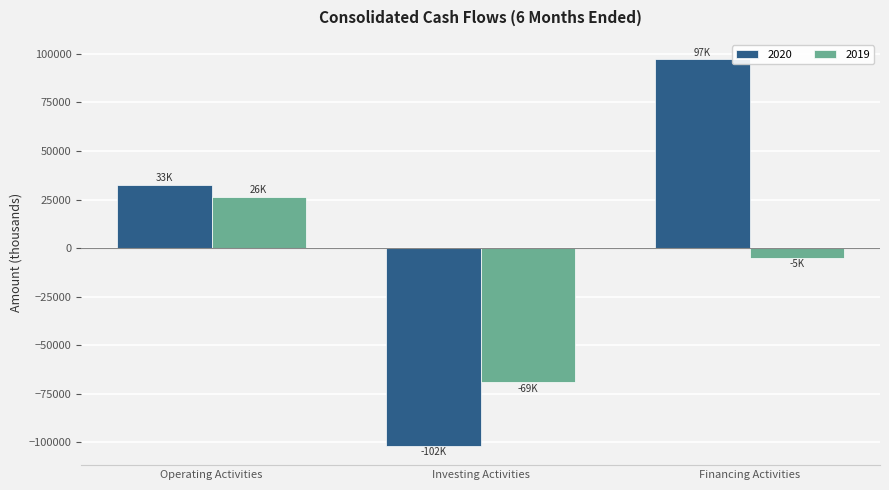

Read the 2020 value at Investing Activities.

-101753